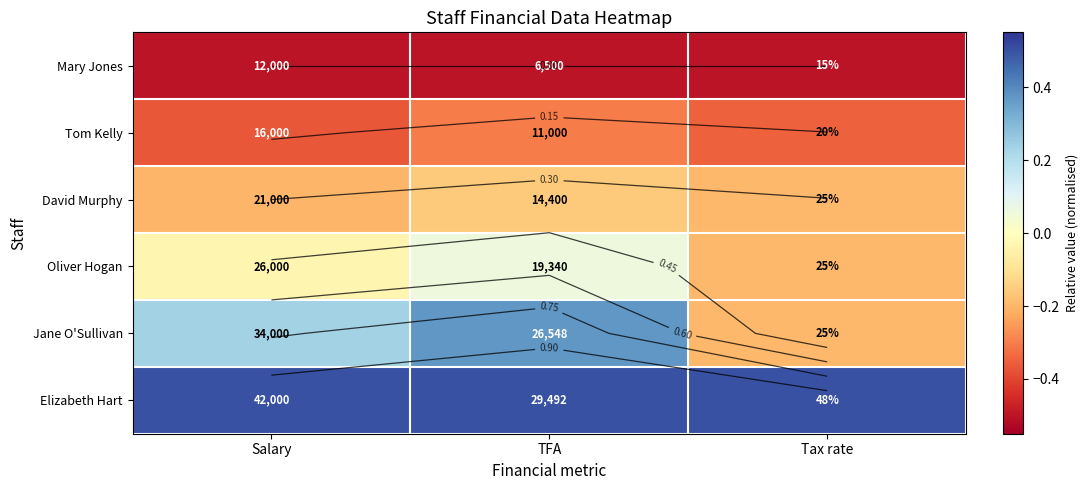

Rank the series at Tax rate from highest to lowest value.

Elizabeth Hart, David Murphy, Oliver Hogan, Jane O'Sullivan, Tom Kelly, Mary Jones